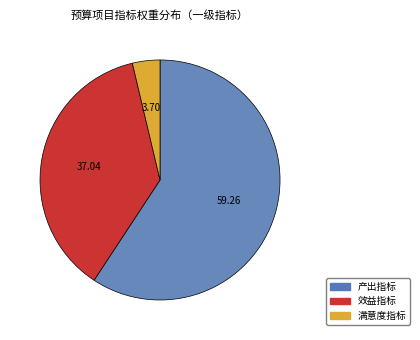

Is it true that 效益指标 is 24% of the pie?

False